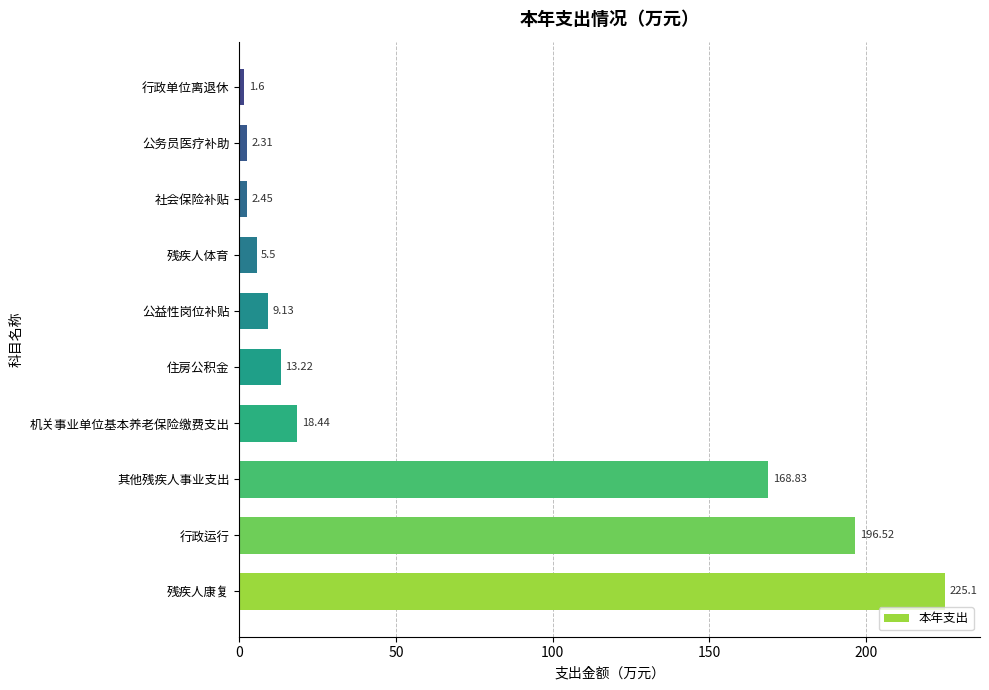

What is the maximum value shown in the chart?

225.1